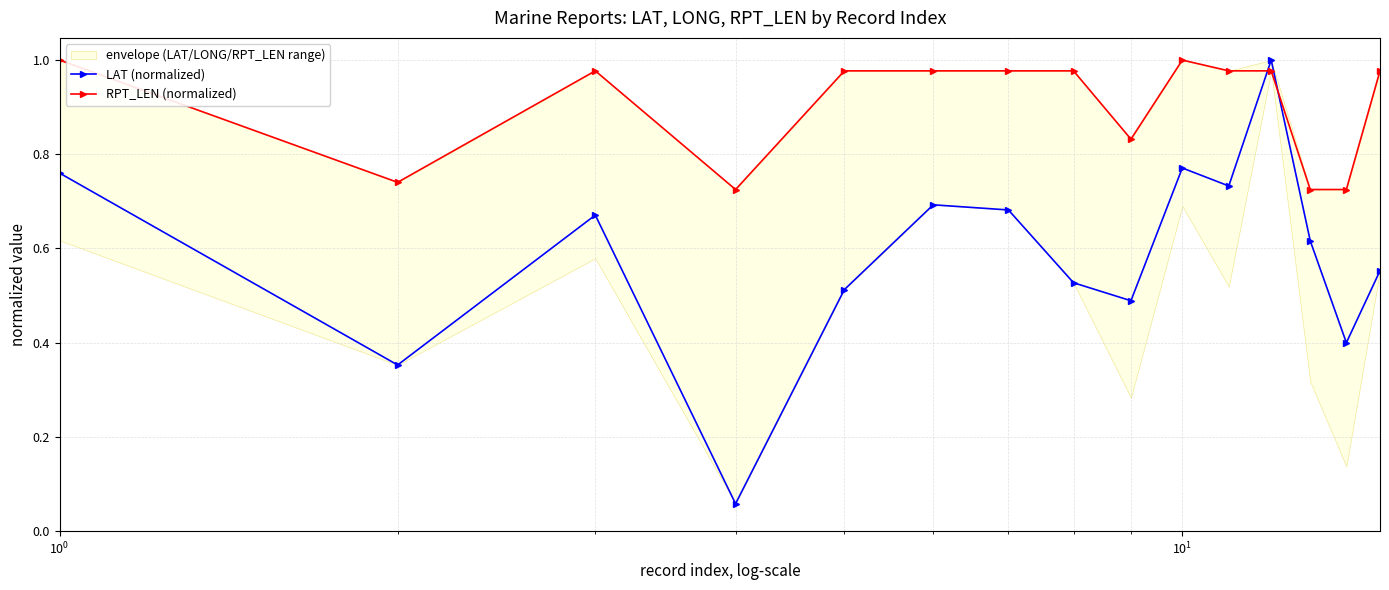

In LAT (normalized), how many points are lower than both neighbors (excluding endpoints)?

5